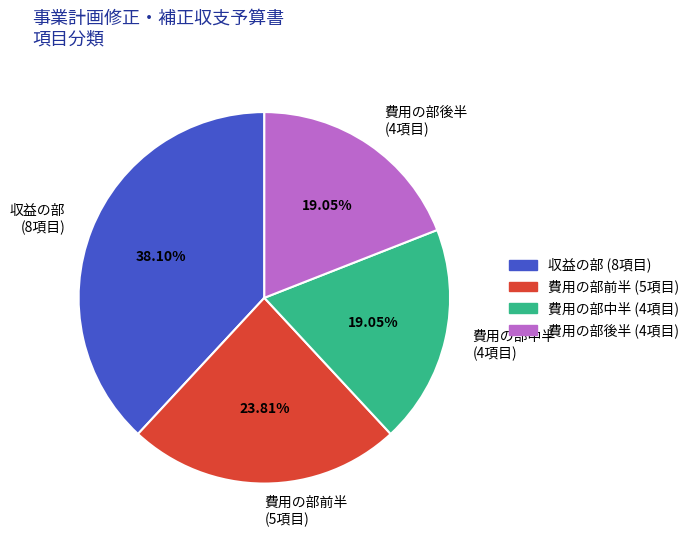

What is the ratio of the value at 費用の部前半 (5項目) to the value at 費用の部中半 (4項目)?

1.2